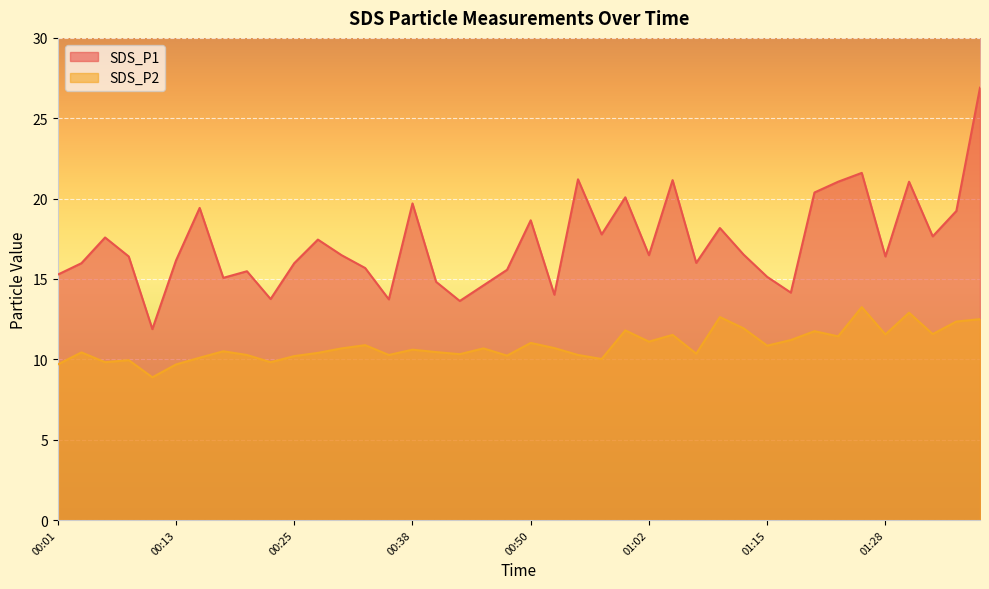

Which series changed the most between 01:17 and 01:35?

SDS_P1